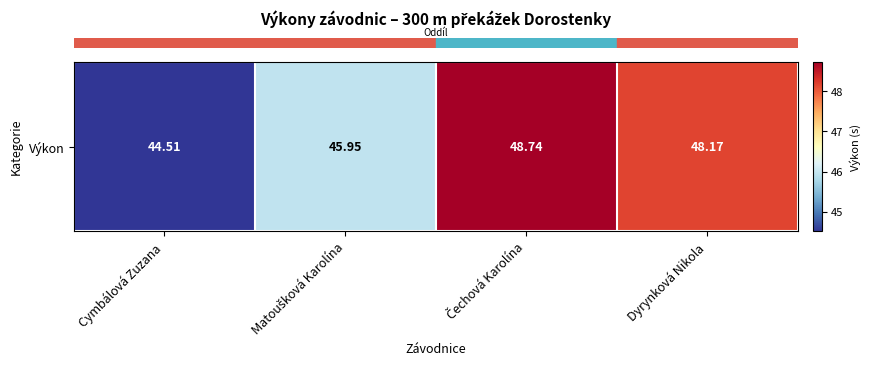

How many values are below 48?

2